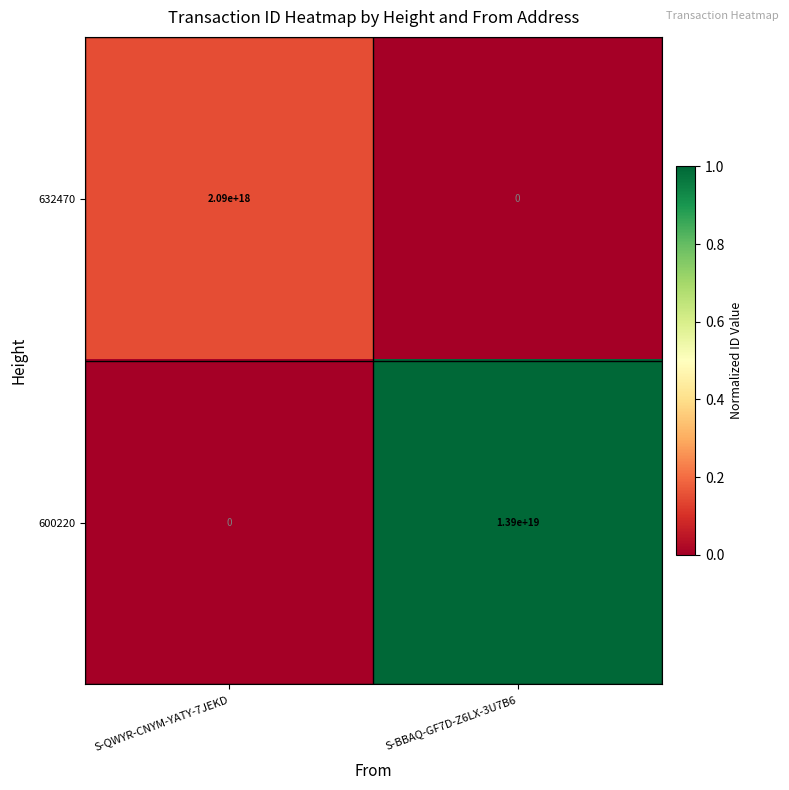

At how many categories does at least one series exceed 0?

2